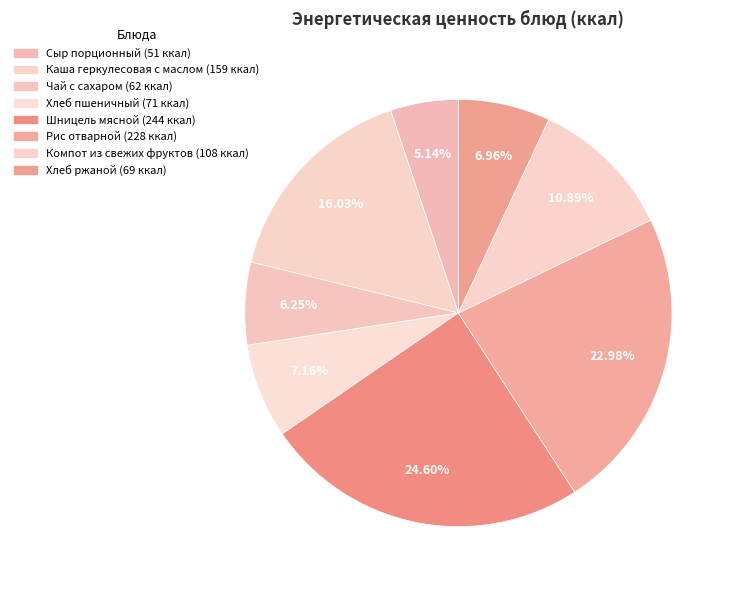

Count the number of slices in the pie.

8